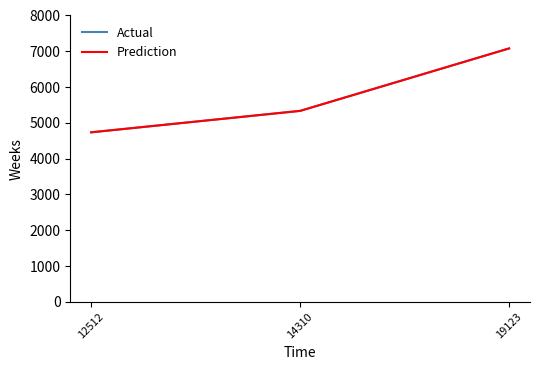

Which series changed the most between 14310 and 19123?

Actual